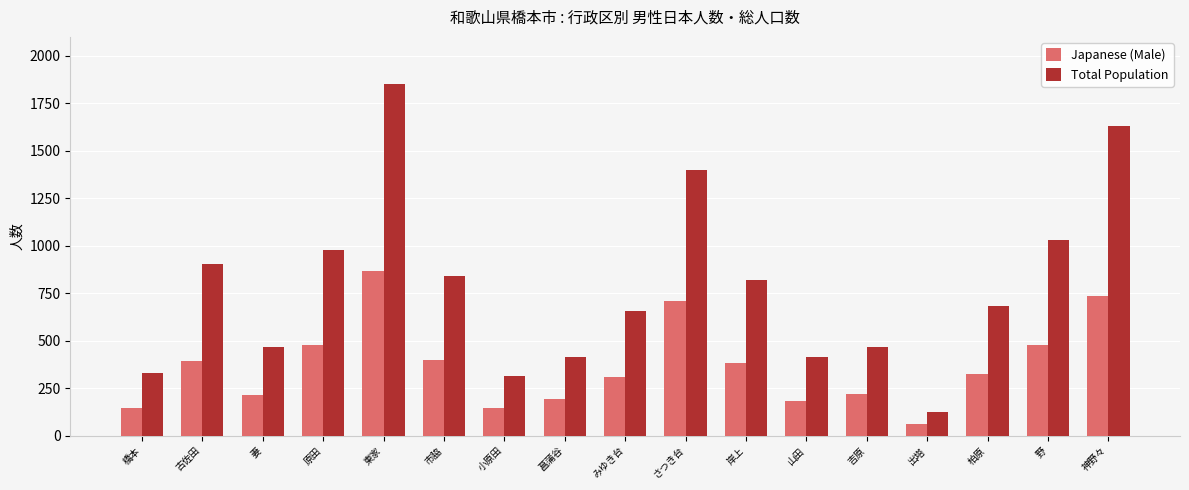

How many categories are shown in the chart?

17